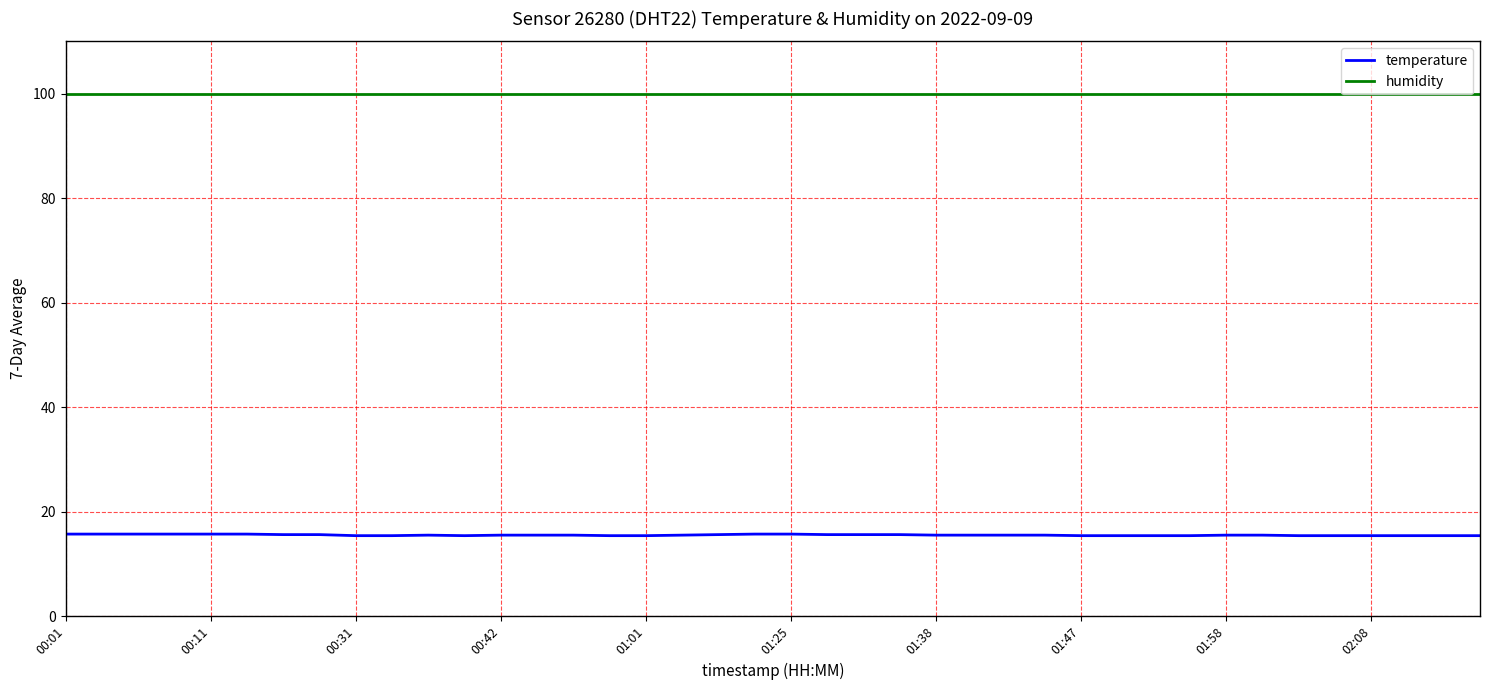

What is the sum of all temperature values?

620.7